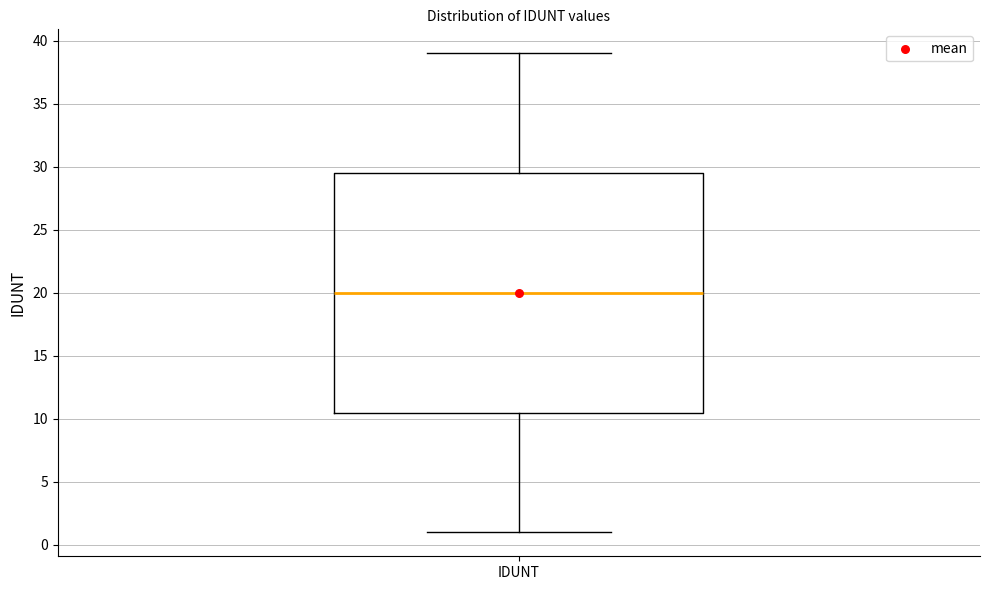

Where is the lower edge of the box for IDUNT on the y-axis? The values are not printed on the chart, so give them approximately, as read against the axis.

10.5